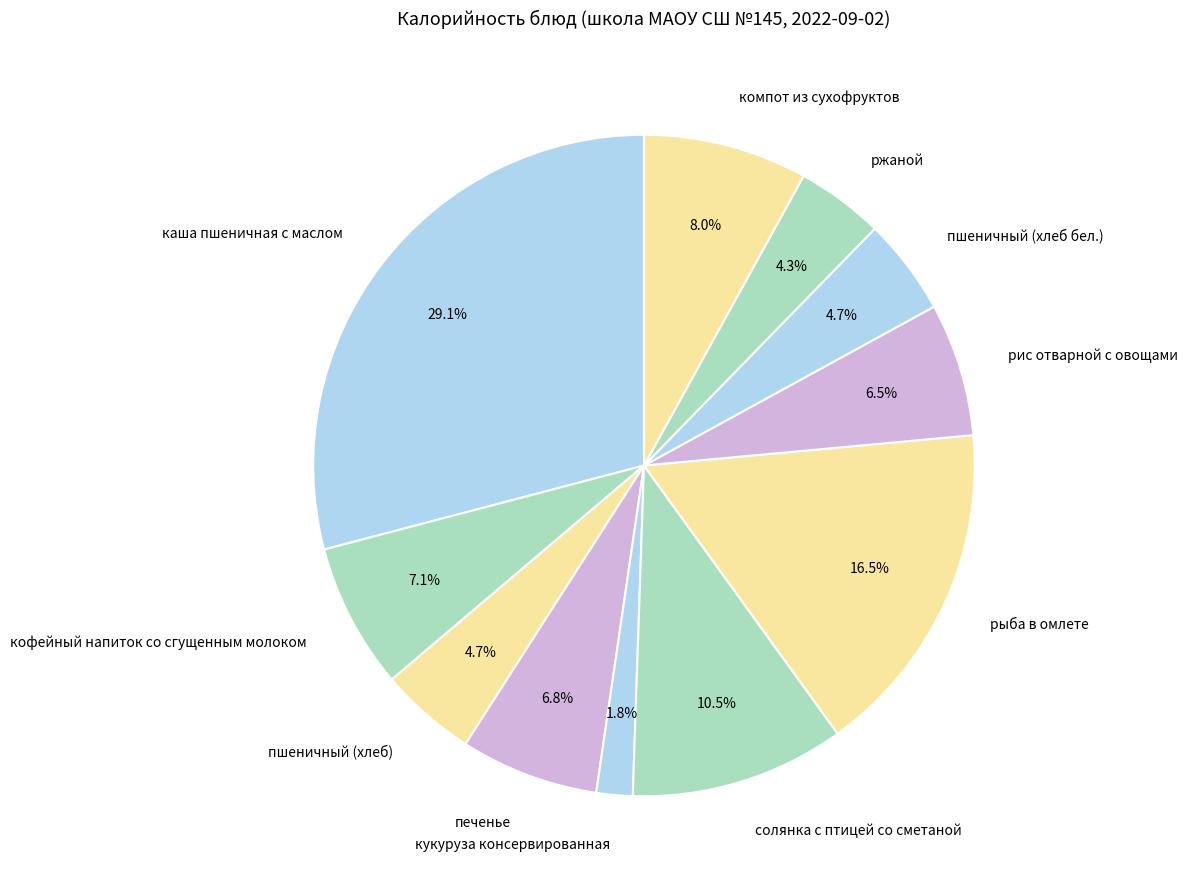

The печенье slice represents 1% of the pie. True or false?

False